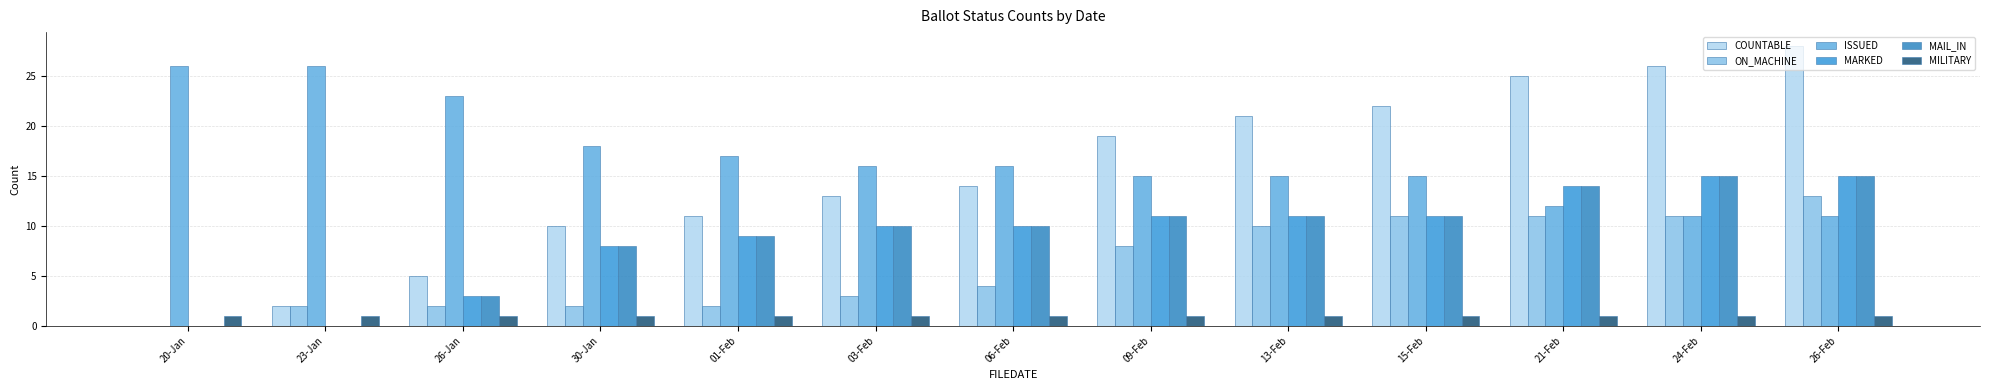

How many values in ON_MACHINE are above zero?

12